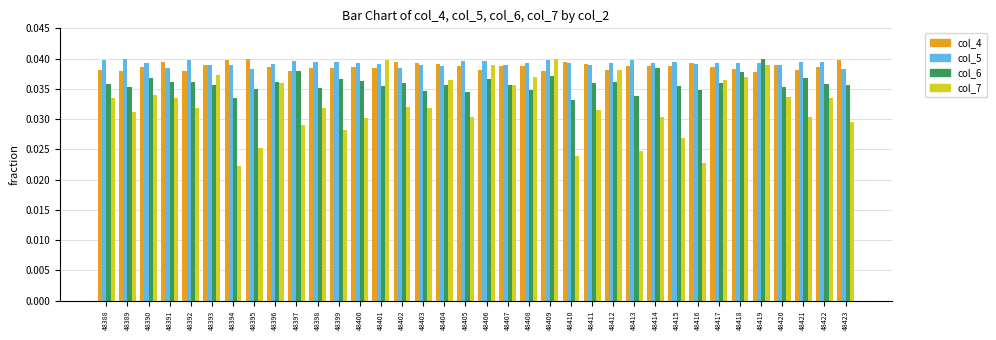

Are the bars horizontal?

No